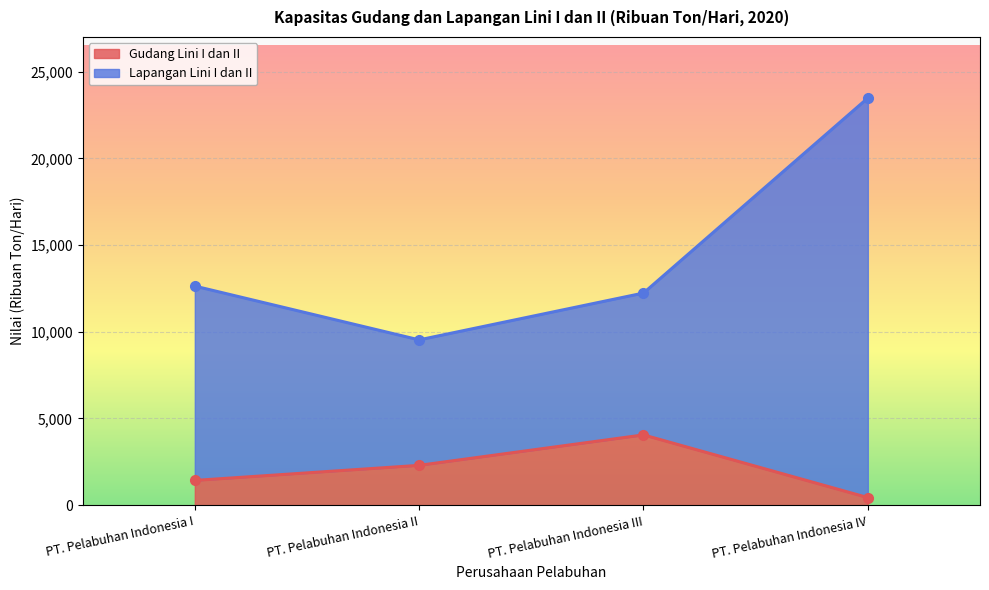

Between PT. Pelabuhan Indonesia I and PT. Pelabuhan Indonesia IV, which series saw the biggest shift?

Lapangan Lini I dan II